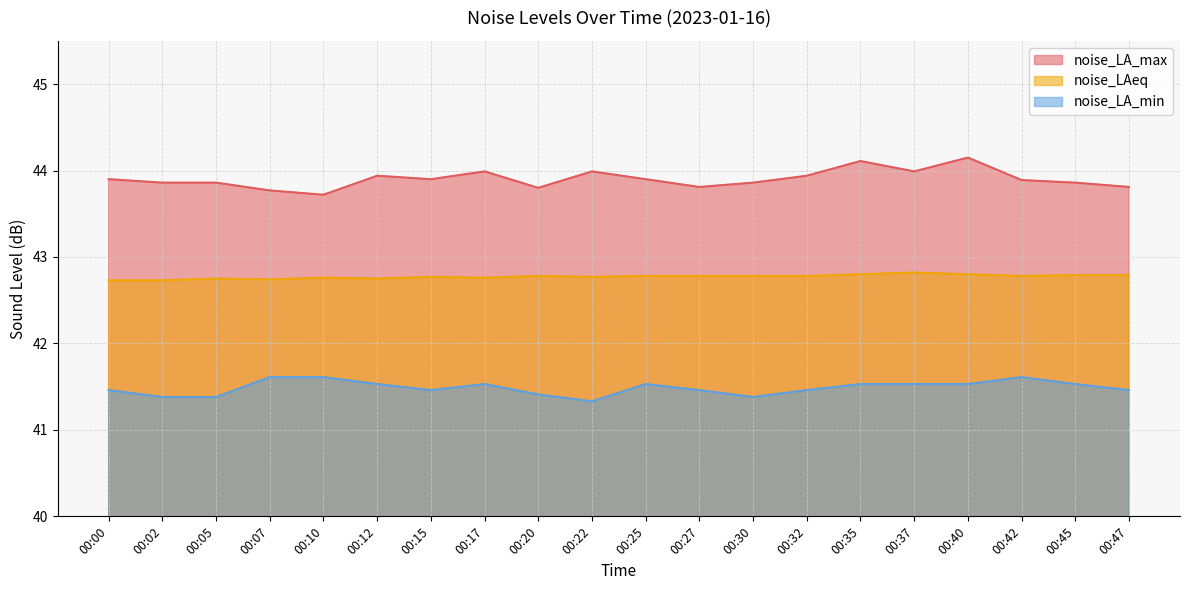

List the series in order of their overall mean, highest first.

noise_LA_max, noise_LAeq, noise_LA_min